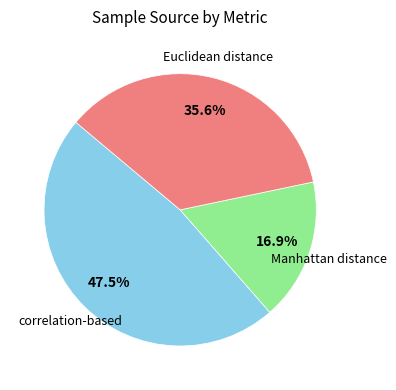

To the nearest percent, what is the difference between the Manhattan distance and correlation-based slice percentages?

31%